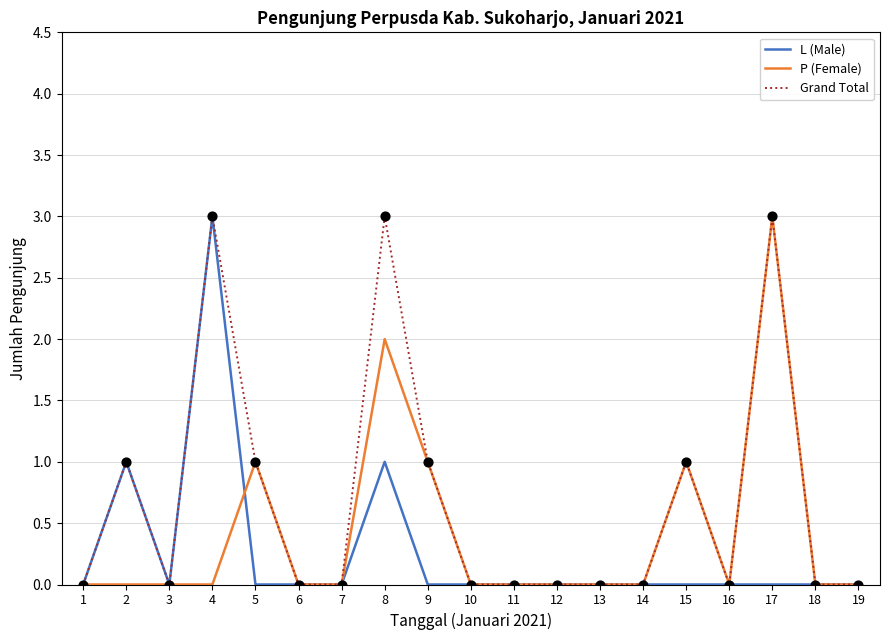

Is the value of Grand Total at 11 greater than the value of P (Female) at 15?

No